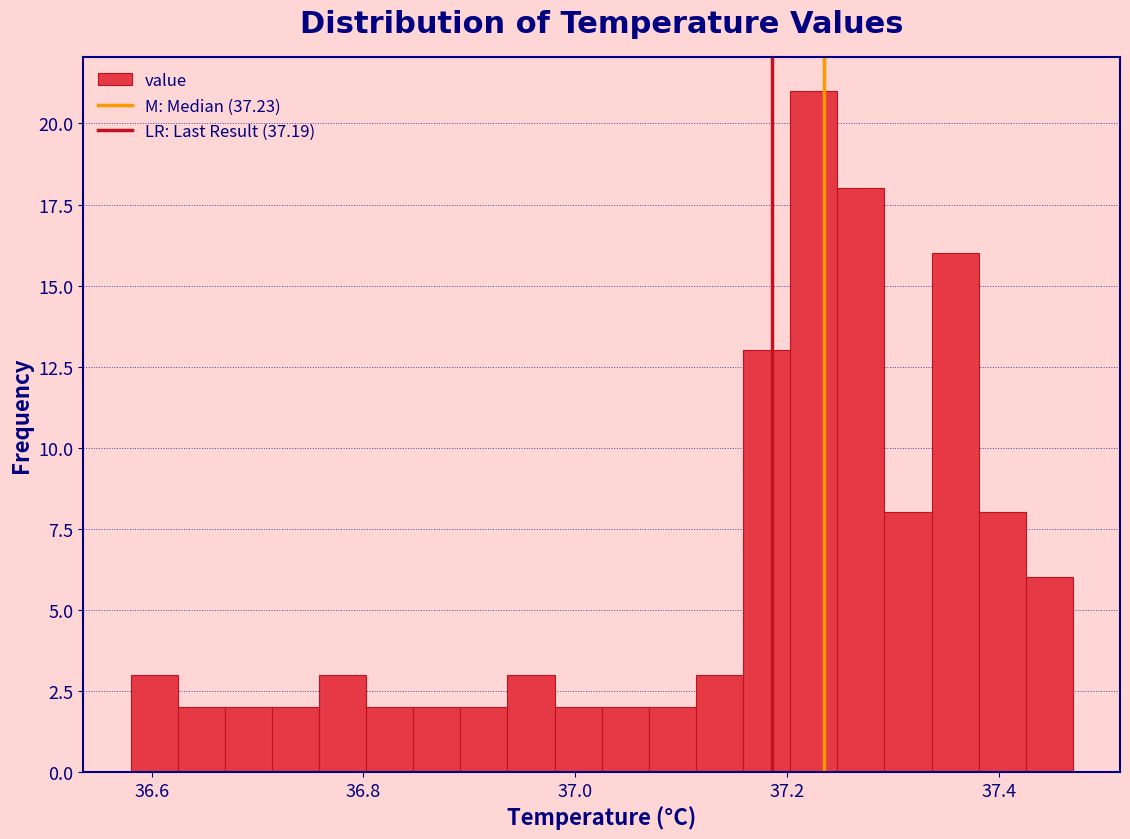

Read against the x-axis, roughly where is the centre of the tallest bar?

37.22